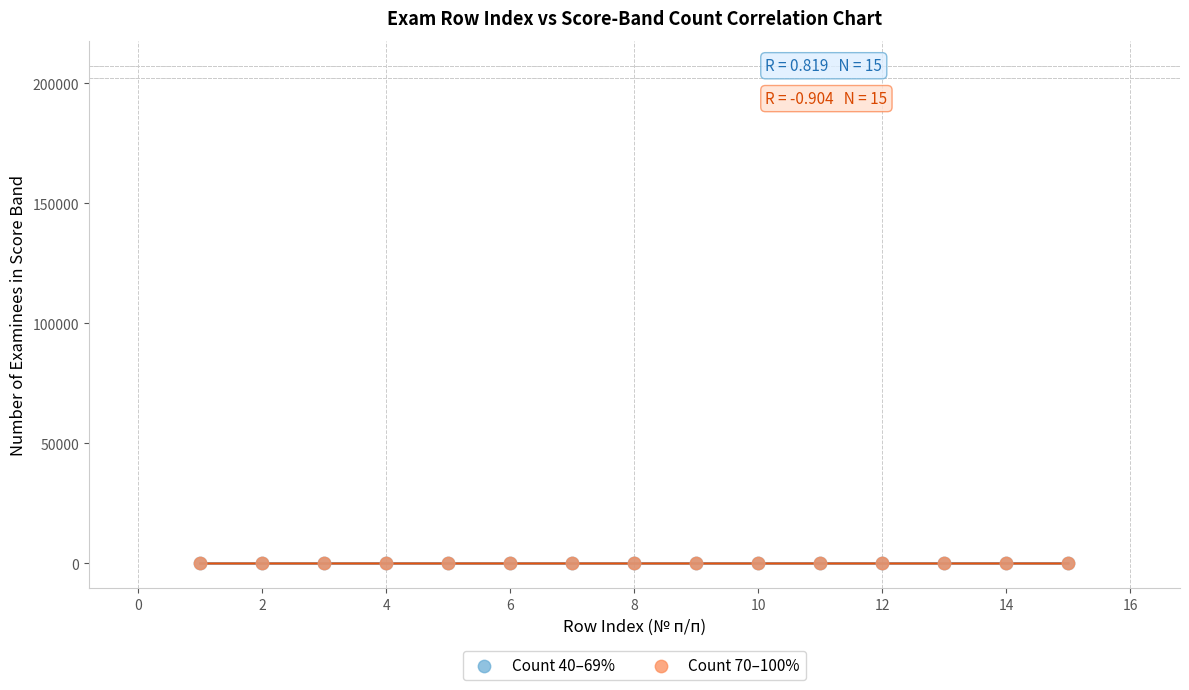

What are all the series names shown in the legend?

Count 40–69%, Count 70–100%